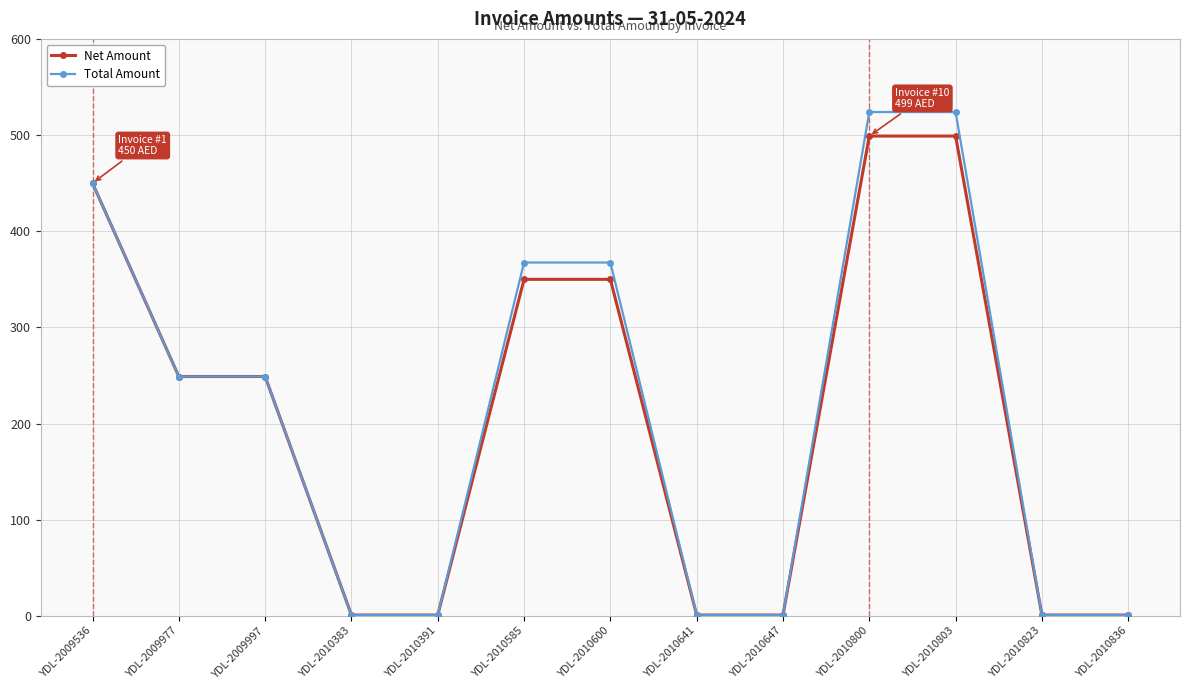

Which series has the widest spread of values?

Total Amount